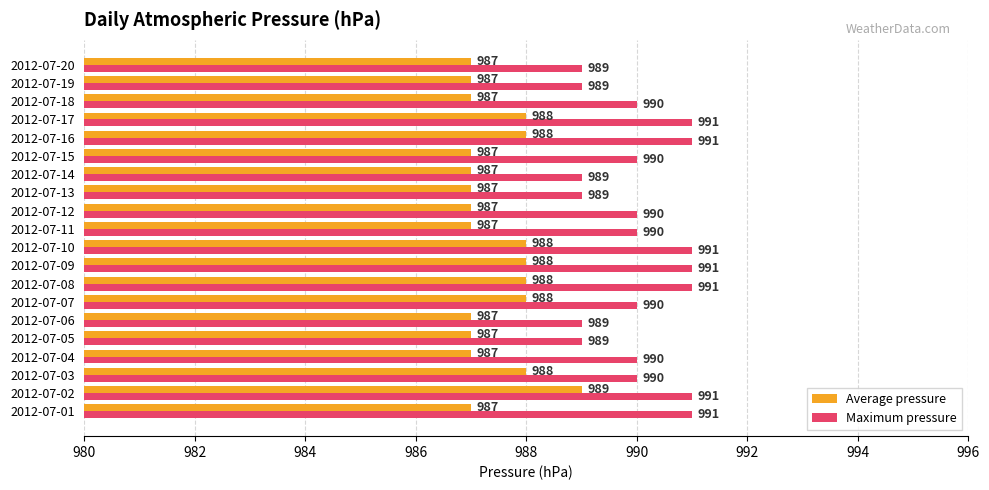

At which category is the sum across all series the highest?

2012-07-02